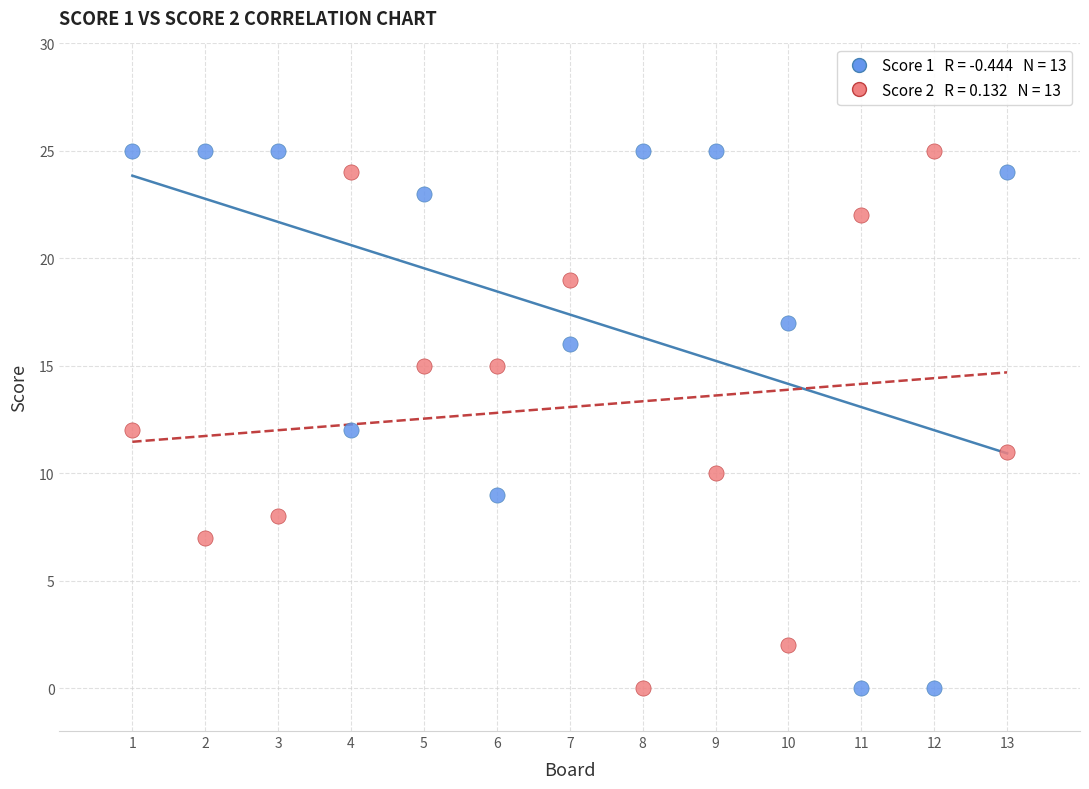

Across all data points, what is the range of X values (max minus min)?

12